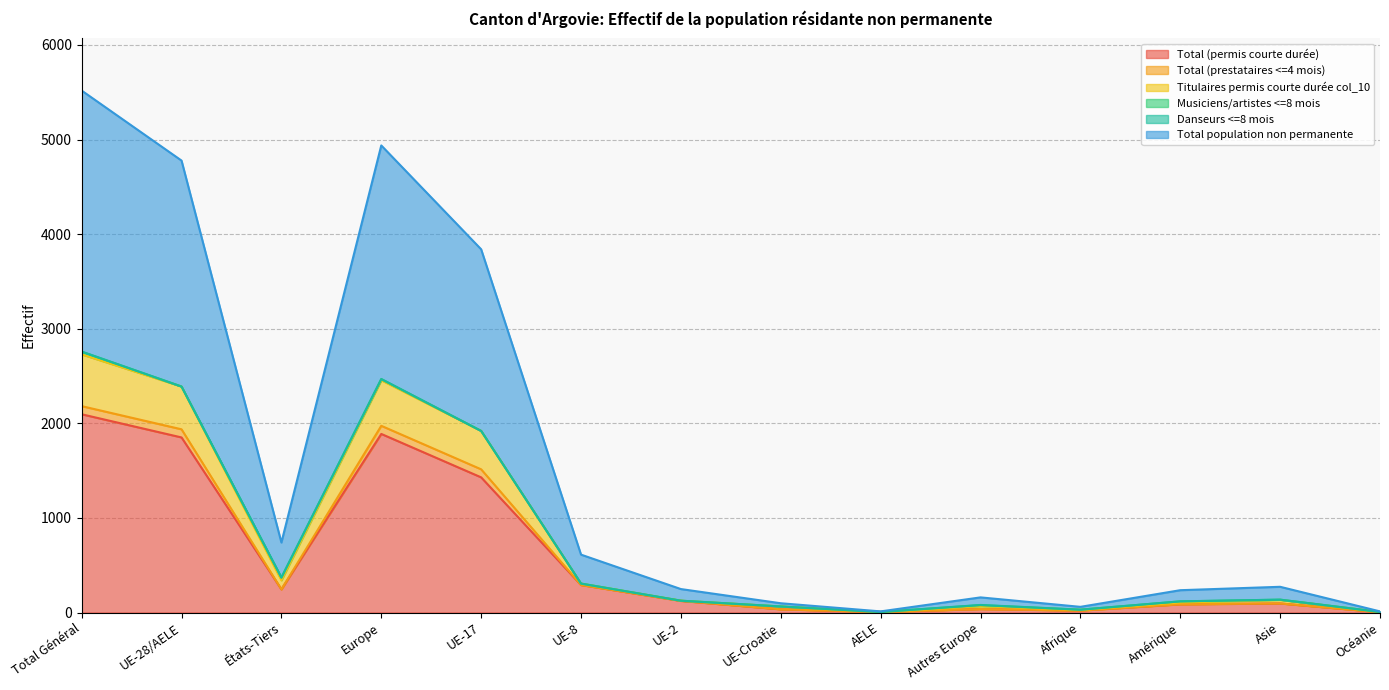

Where does the Total population non permanente series first go above 272?

Total Général